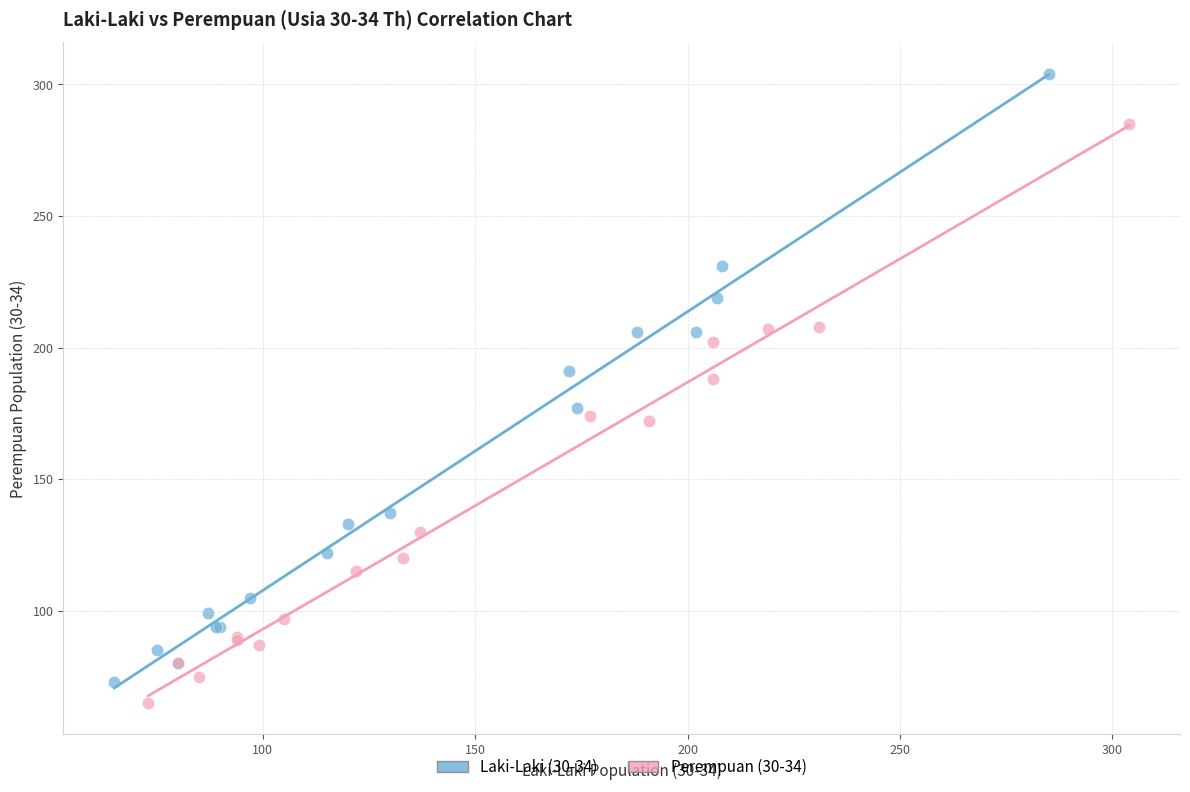

What are all the series names shown in the legend?

Laki-Laki (30-34), Perempuan (30-34)